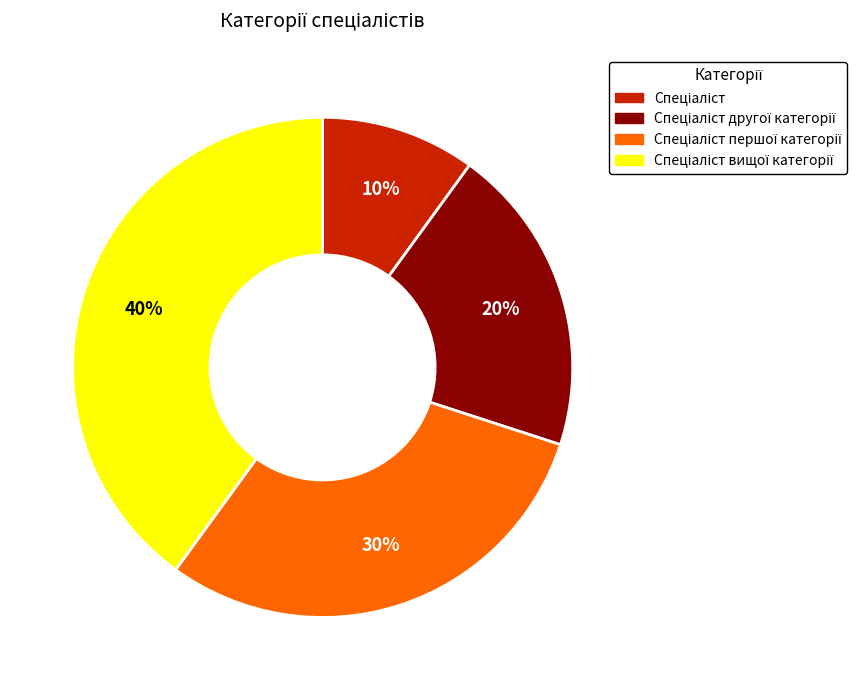

To the nearest percent, what is the difference between the largest and smallest slice percentages?

30%